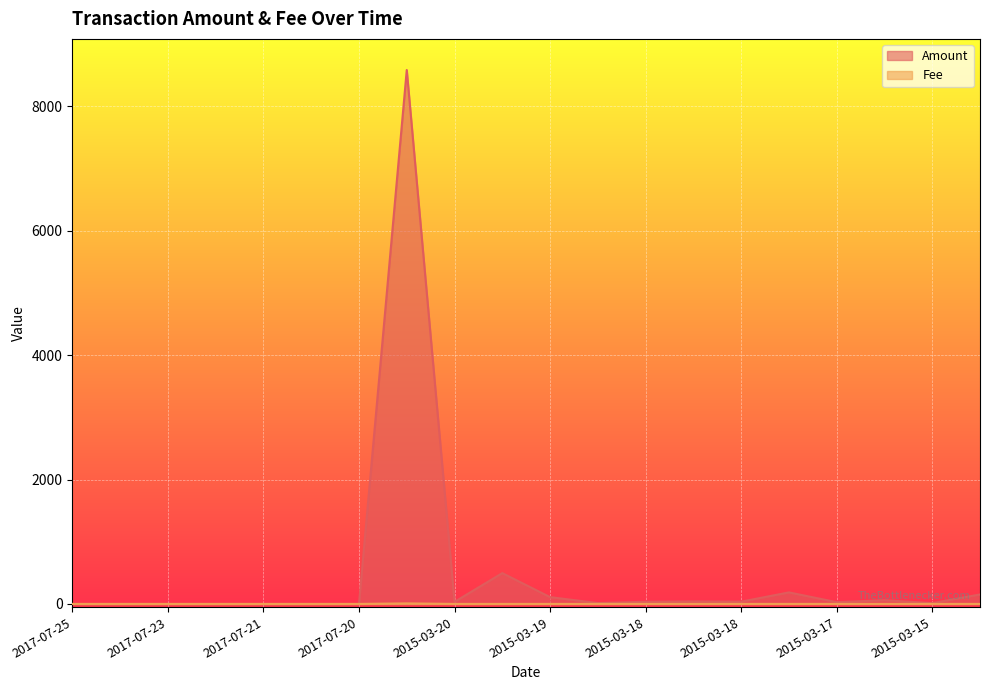

True or false: Fee has a value of 1.3 at 2017-07-22.

False